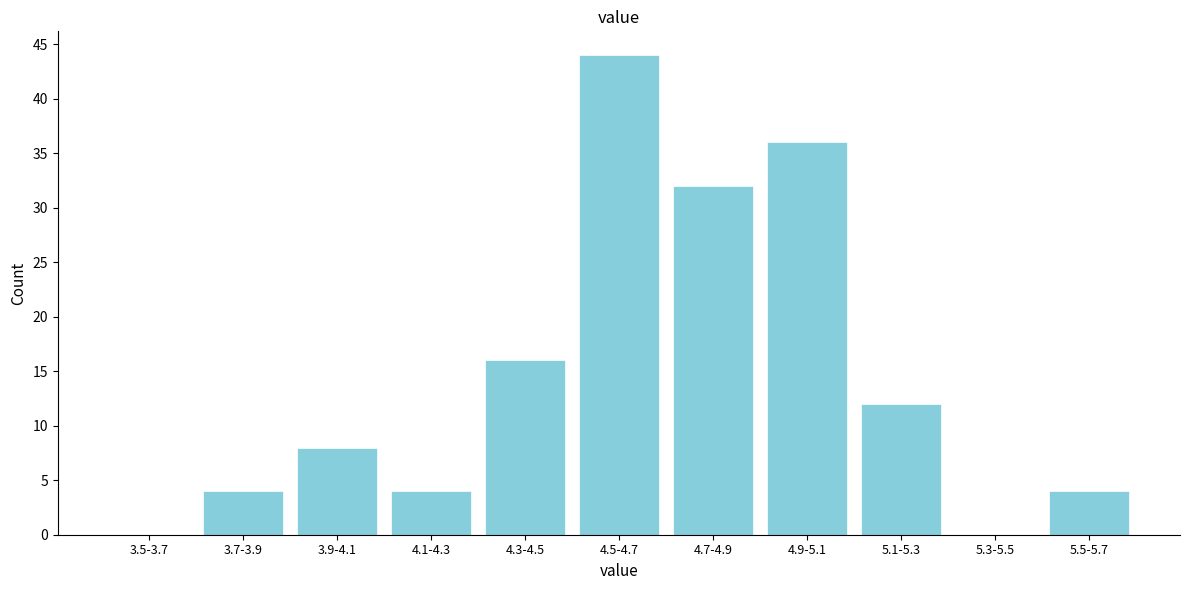

Reading right to left, extract all data points from this chart.

5.5-5.7=4	5.3-5.5=0	5.1-5.3=12	4.9-5.1=36	4.7-4.9=32	4.5-4.7=44	4.3-4.5=16	4.1-4.3=4	3.9-4.1=8	3.7-3.9=4	3.5-3.7=0